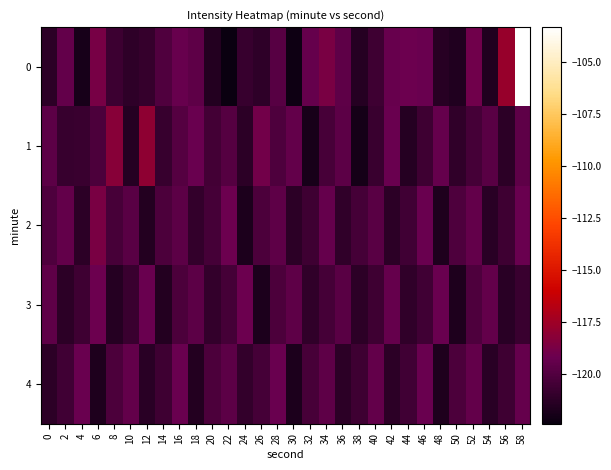

Count the number of data series in this chart.

5